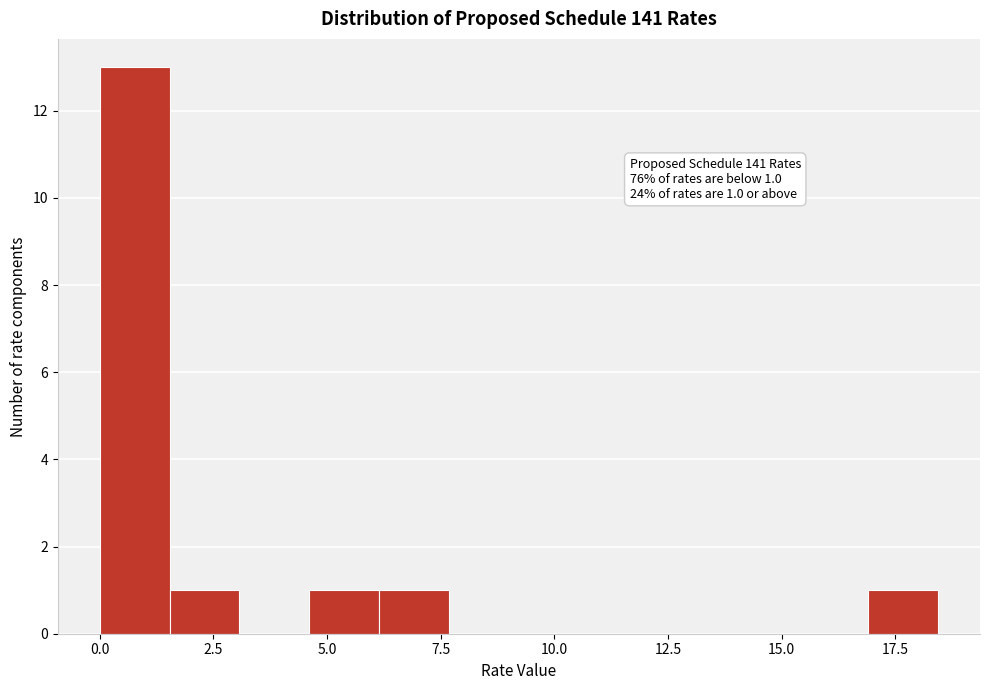

Around what value on the x-axis is the tallest bar? Give the approximate position of its centre, as read against the axis.

1.0